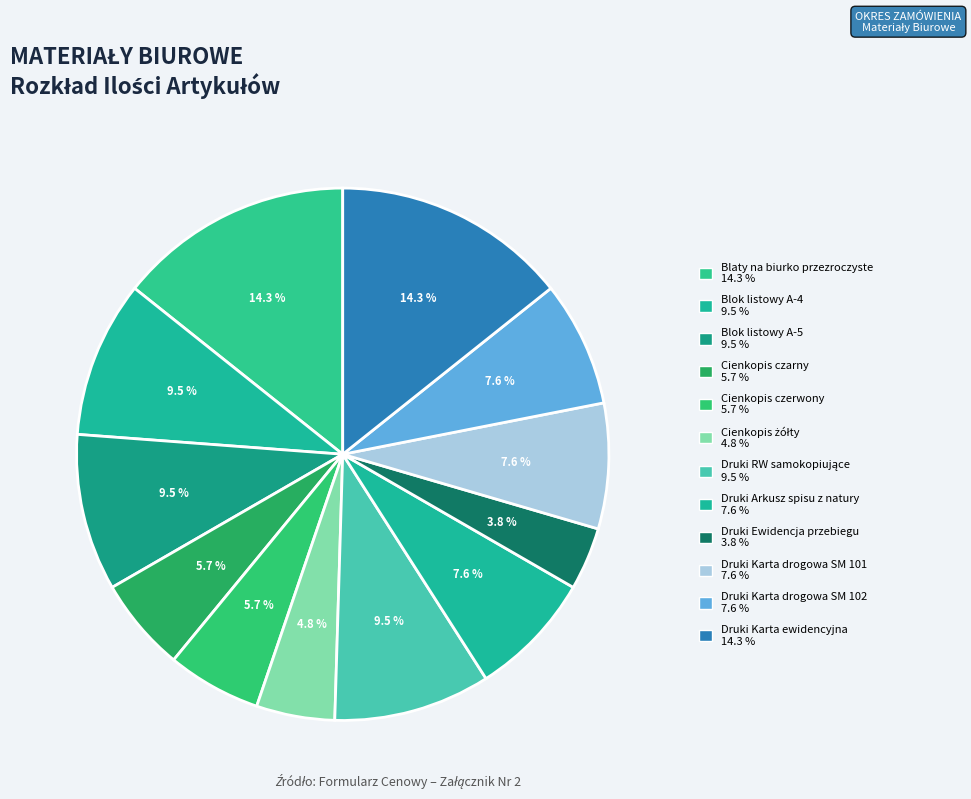

How many slices are in this pie chart?

12